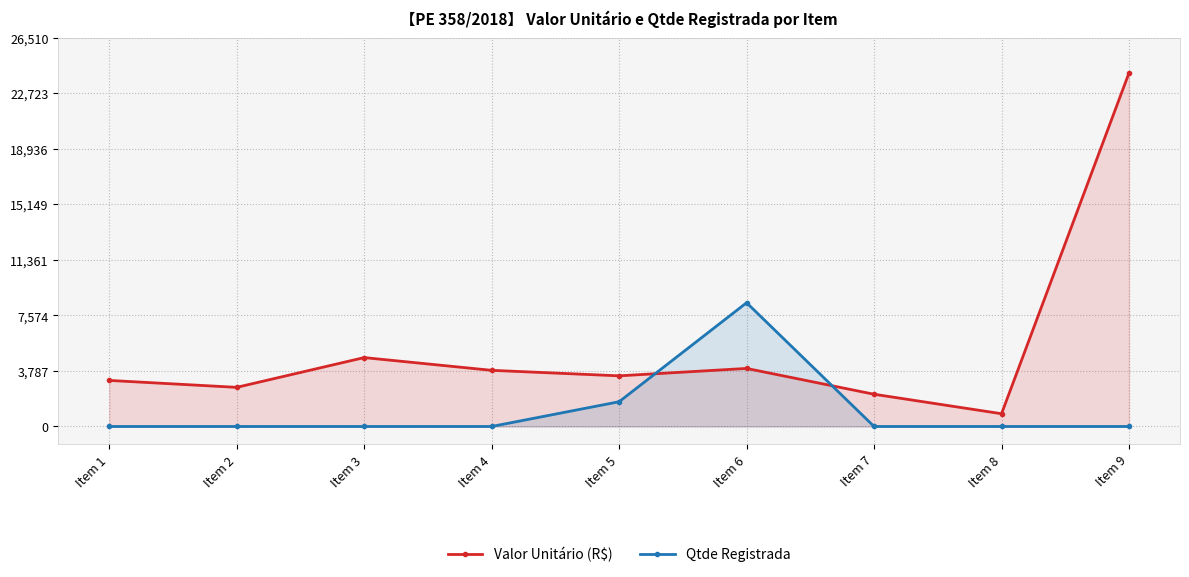

The Valor Unitário (R$) series shows 1352.6 at Item 3. True or false?

False